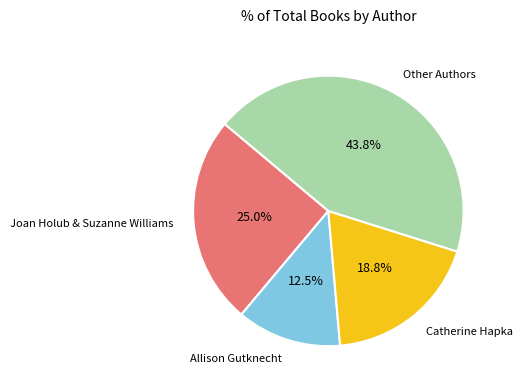

Combined, do Other Authors and Catherine Hapka account for over 50%?

Yes